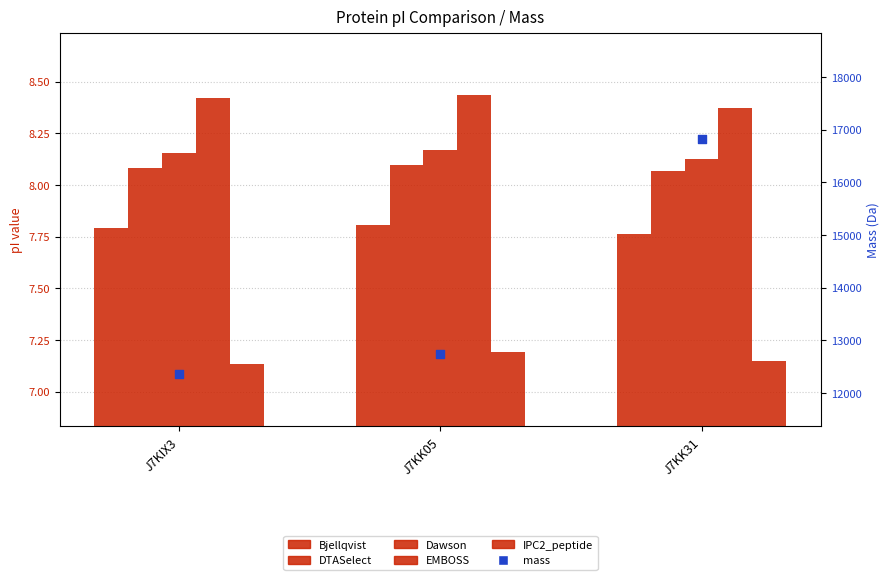

What is the total value across all series at J7KK05?

12774.2